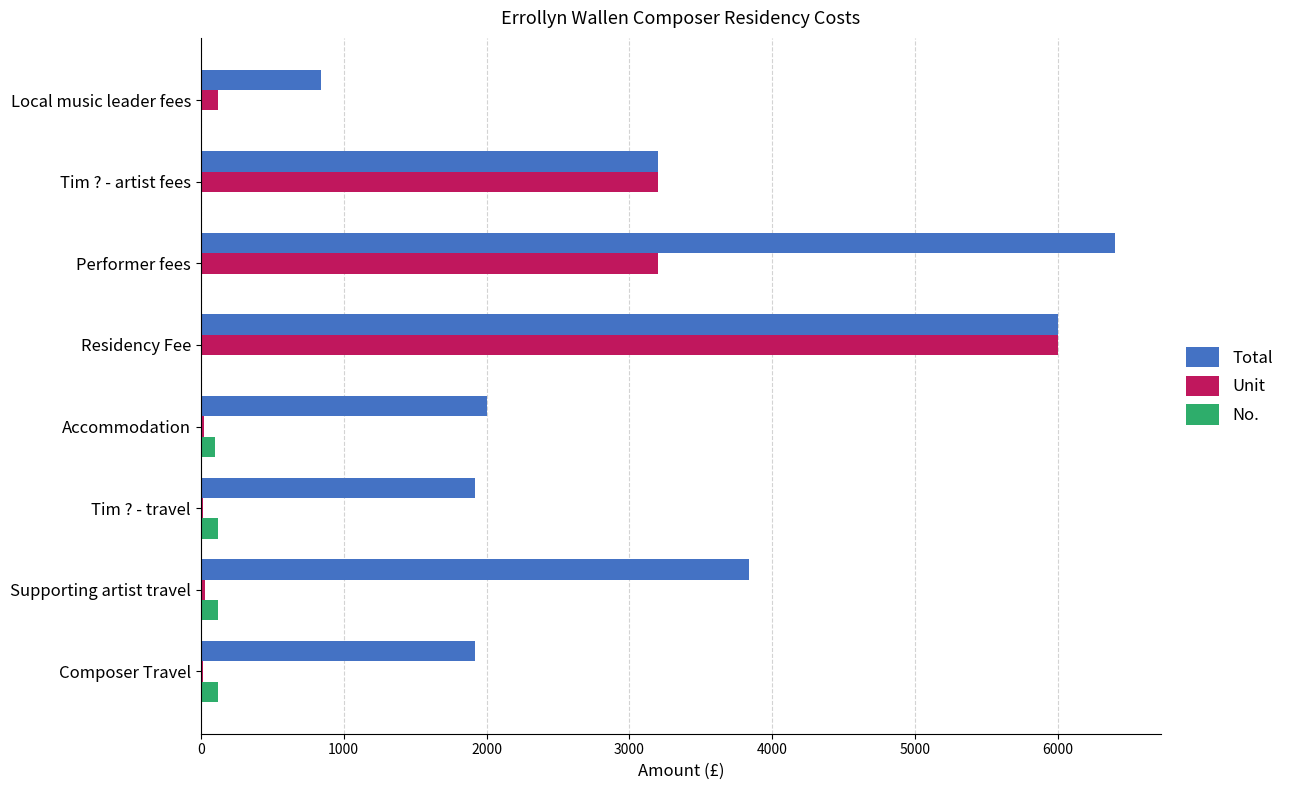

True or false: Total has a value of 1920 at Composer Travel.

True